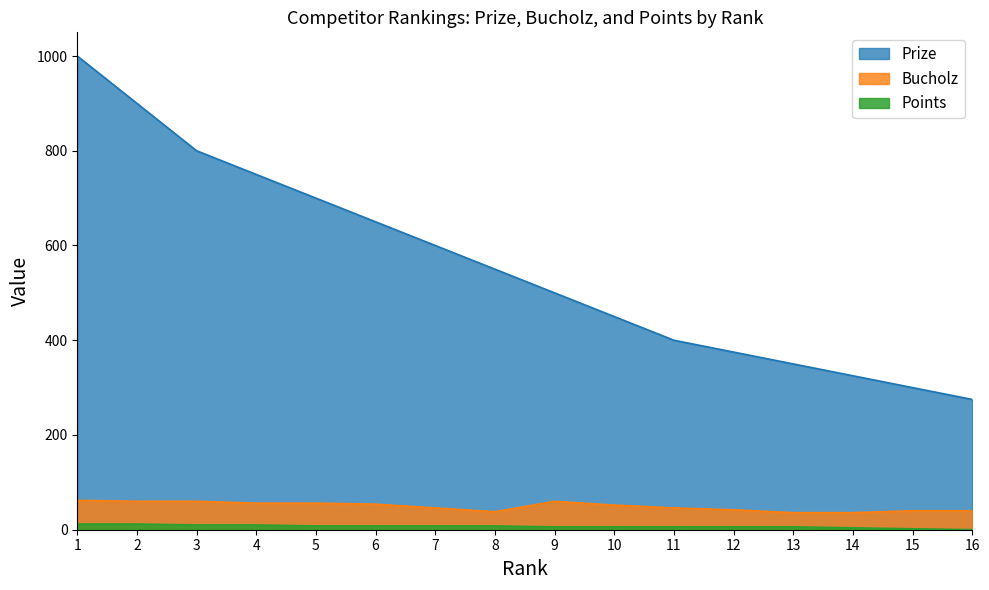

What value does the Prize series have at 13, to the nearest 50?

350